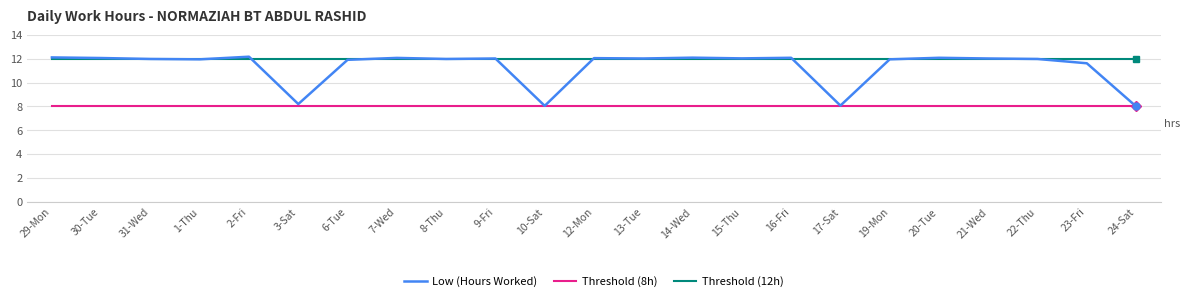

List the series in order of their overall mean, highest first.

Threshold (12h), Low (Hours Worked), Threshold (8h)